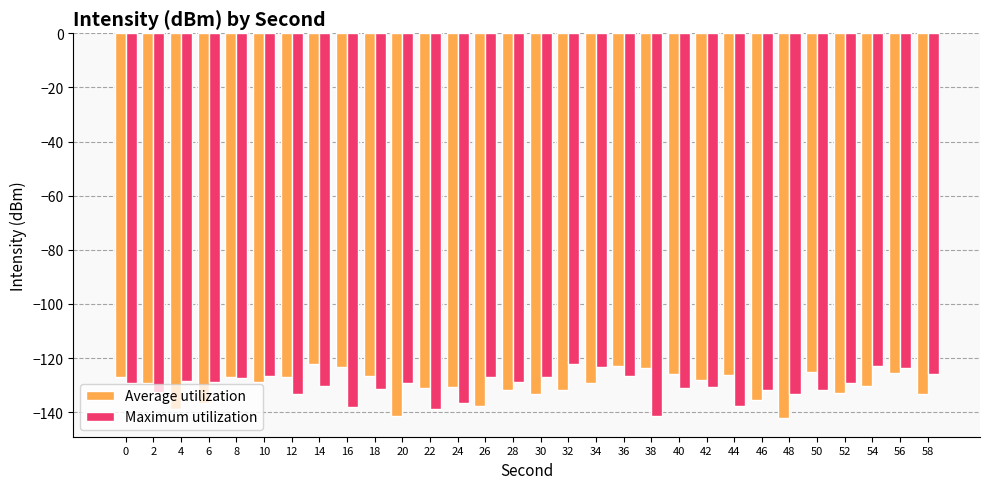

What is the highest value of the Maximum utilization series?

-122.2